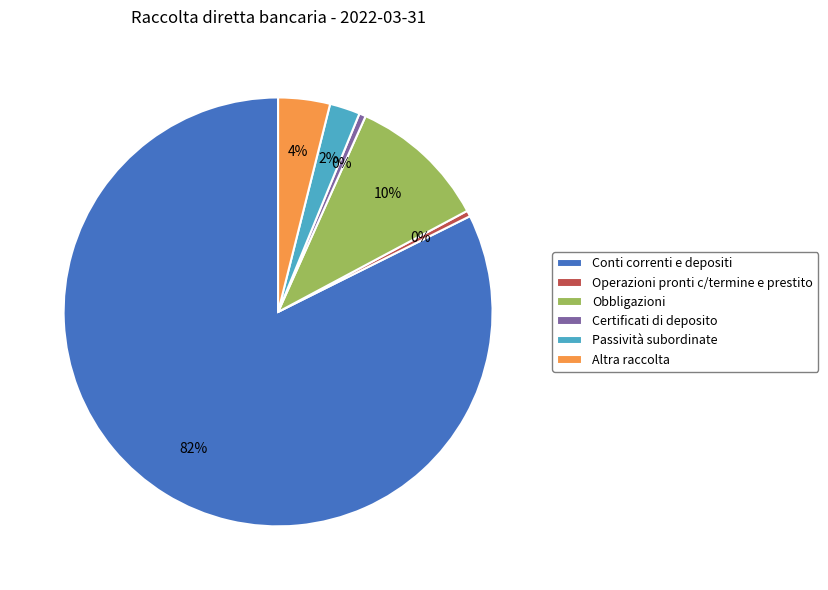

To the nearest percent, what percentage of the pie is Obbligazioni?

10%